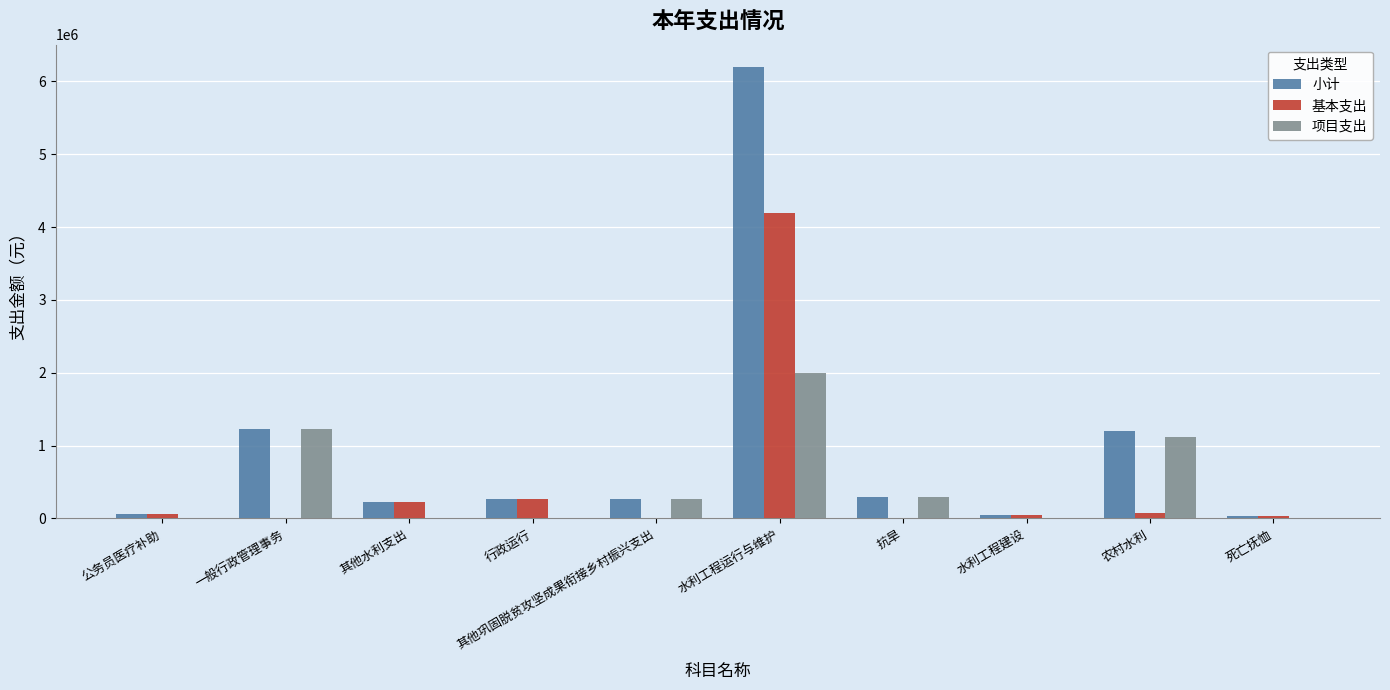

What is the sum of all 基本支出 values?

4917542.9